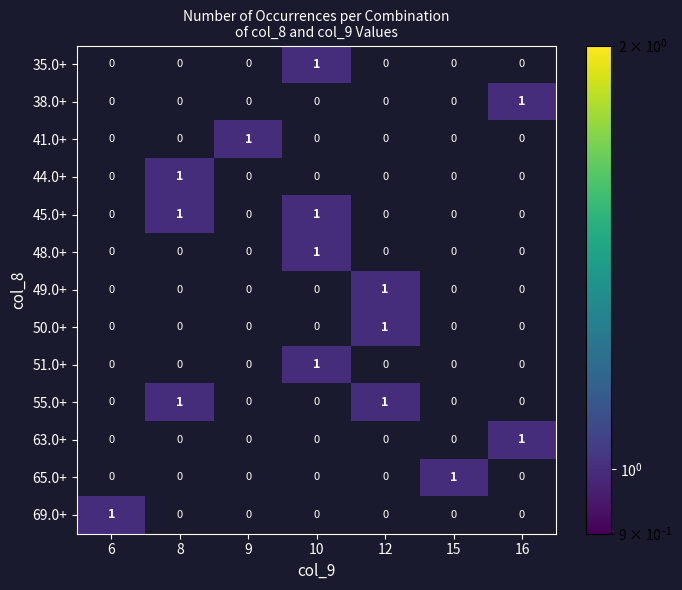

True or false: 63.0+ has a value of 0 at 6.

True